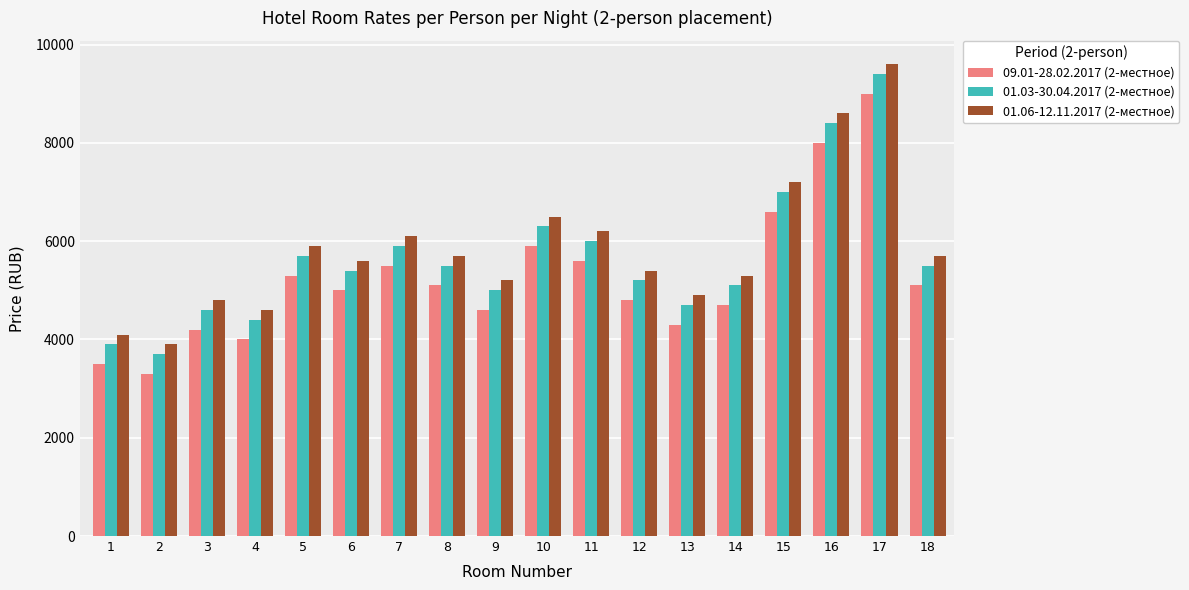

Reading right to left, list all the values displayed in this chart.

09.01-28.02.2017 (2-местное): 5100	9000	8000	6600	4700	4300	4800	5600	5900	4600	5100	5500	5000	5300	4000	4200	3300	3500
01.03-30.04.2017 (2-местное): 5500	9400	8400	7000	5100	4700	5200	6000	6300	5000	5500	5900	5400	5700	4400	4600	3700	3900
01.06-12.11.2017 (2-местное): 5700	9600	8600	7200	5300	4900	5400	6200	6500	5200	5700	6100	5600	5900	4600	4800	3900	4100